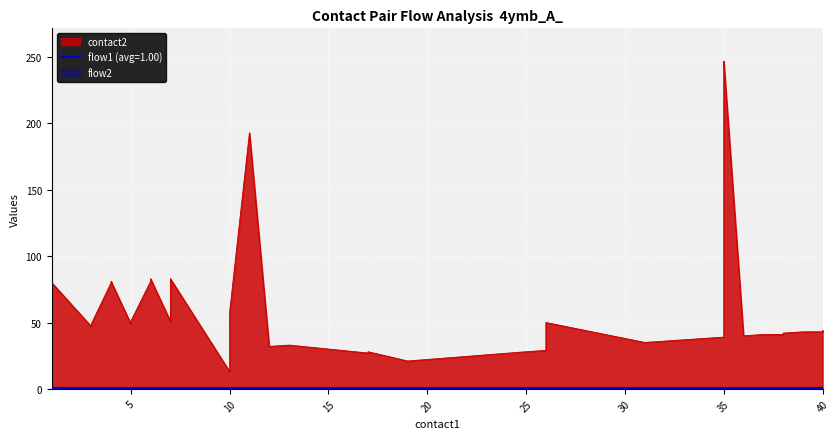

Which has a higher value, 4 or 38?

4